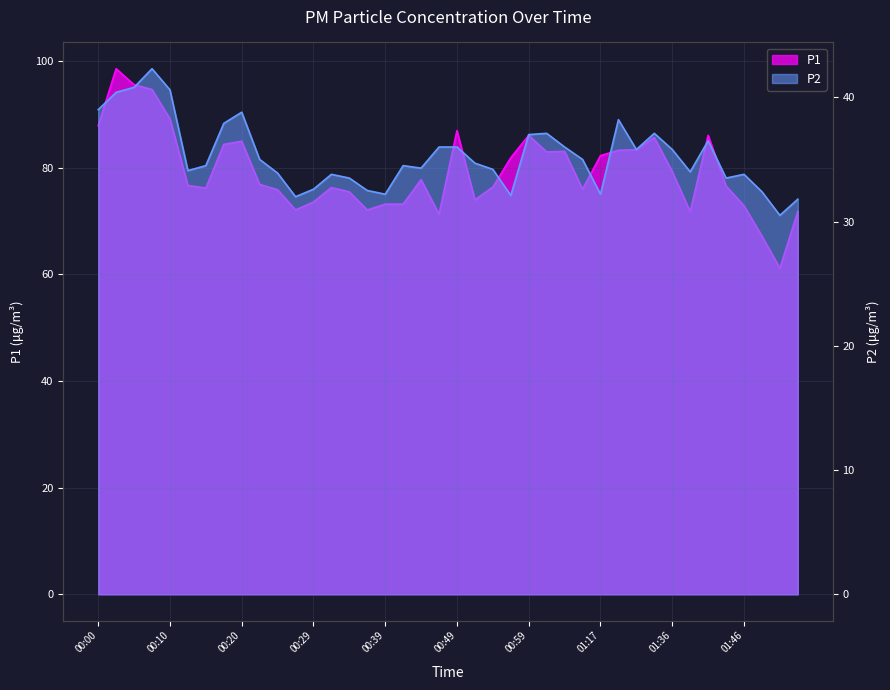

What is the label of the 18th point from the left?

00:42